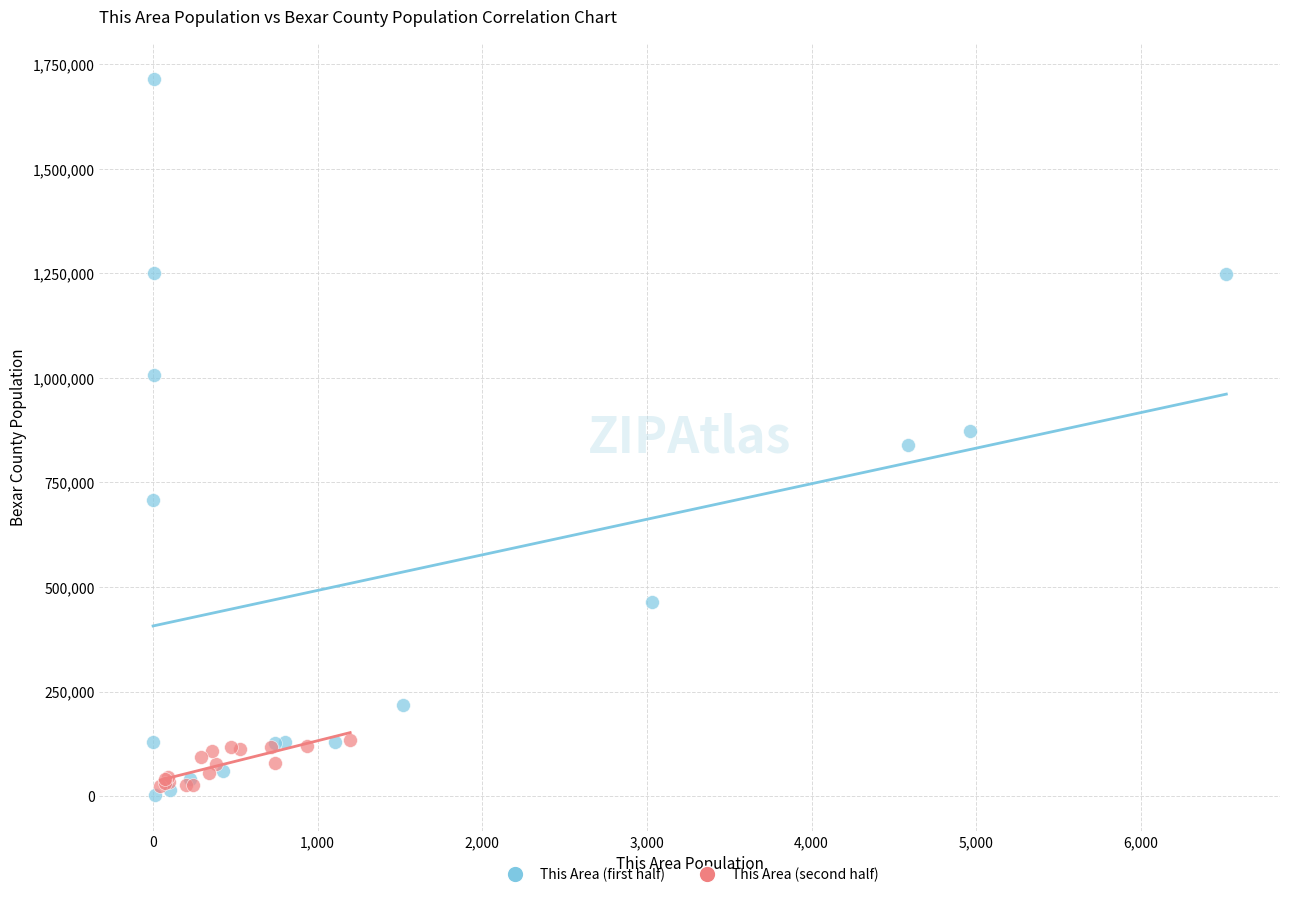

What are all the series names shown in the legend?

This Area (first half), This Area (second half)